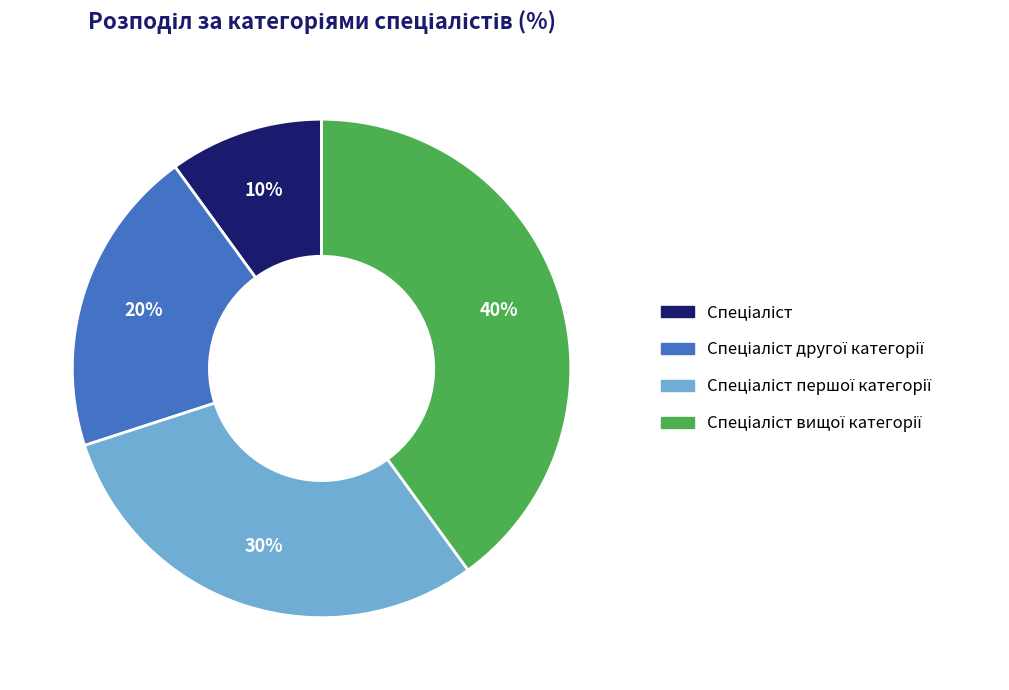

To the nearest percent, what is the average slice percentage?

25%